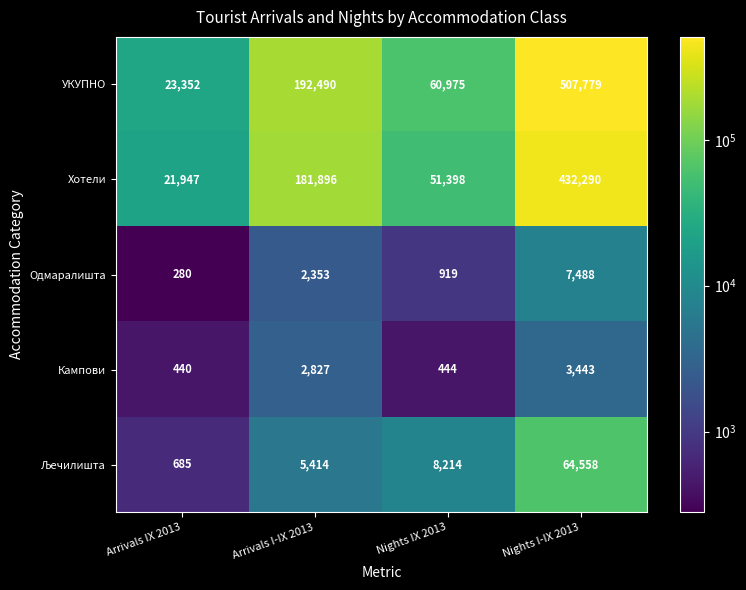

Between Arrivals IX 2013 and Nights I-IX 2013, which series saw the biggest shift?

УКУПНО